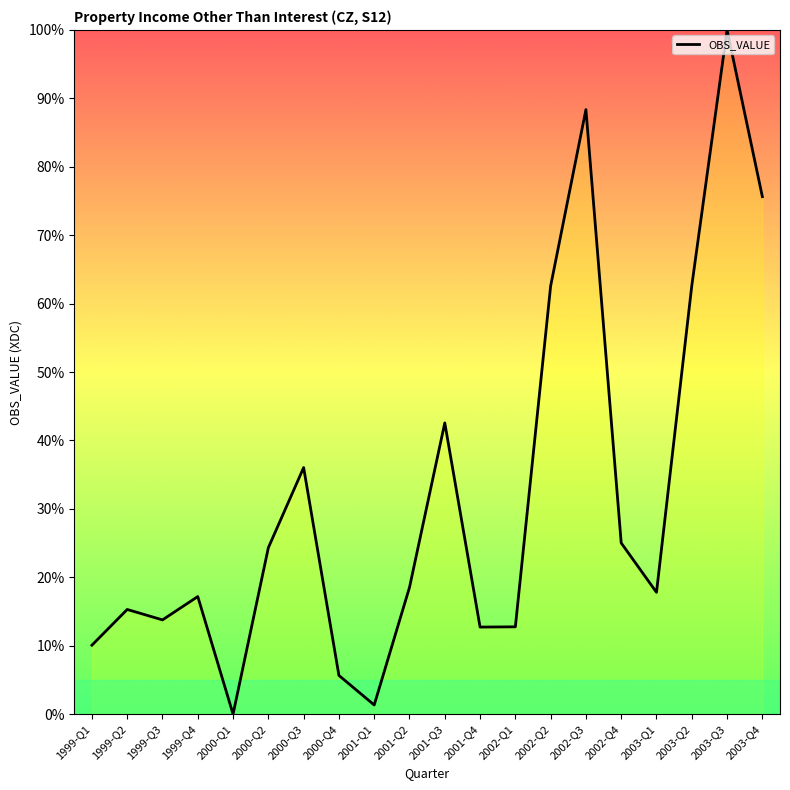

What is the maximum value shown in the chart?

100.0